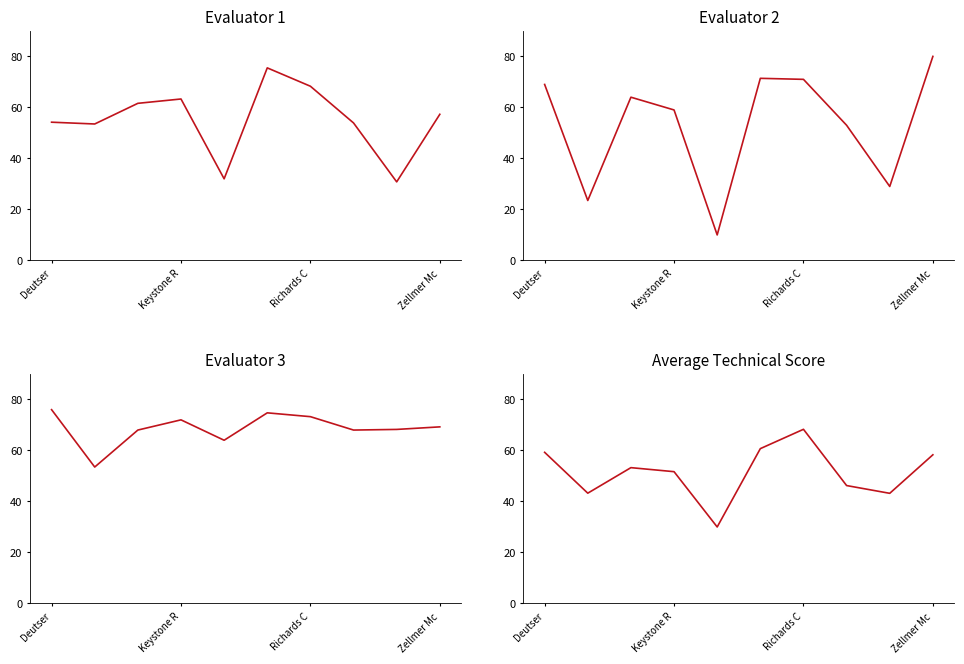

Between Keystone R and 5, which is larger?

5